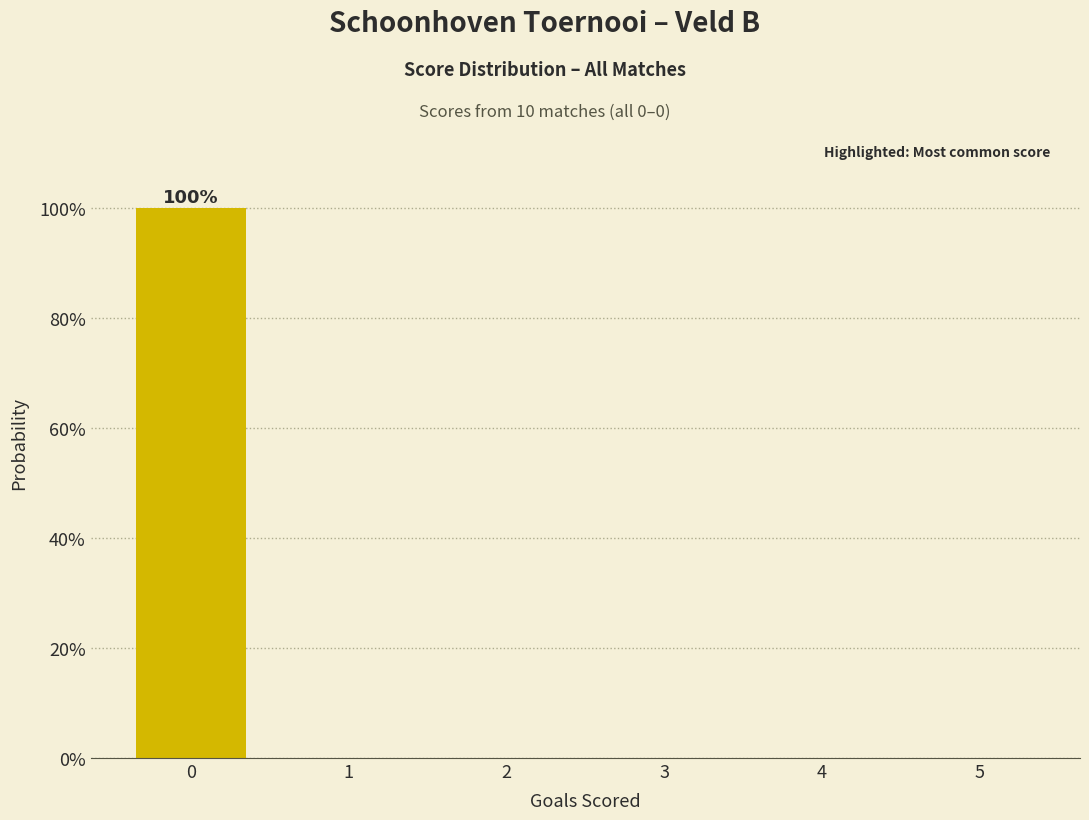

Reading left to right, extract all data points from this chart.

0=100	1=0	2=0	3=0	4=0	5=0